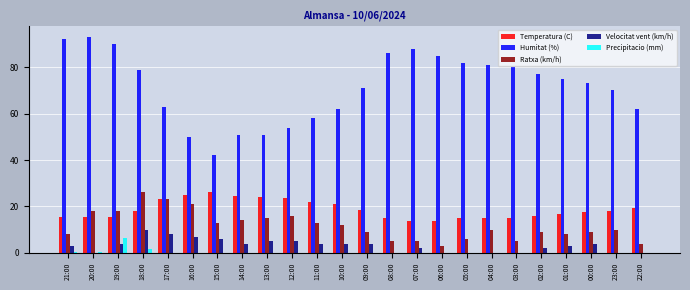

The value of Velocitat vent (km/h) at 22:00 is -5.4. True or false?

False